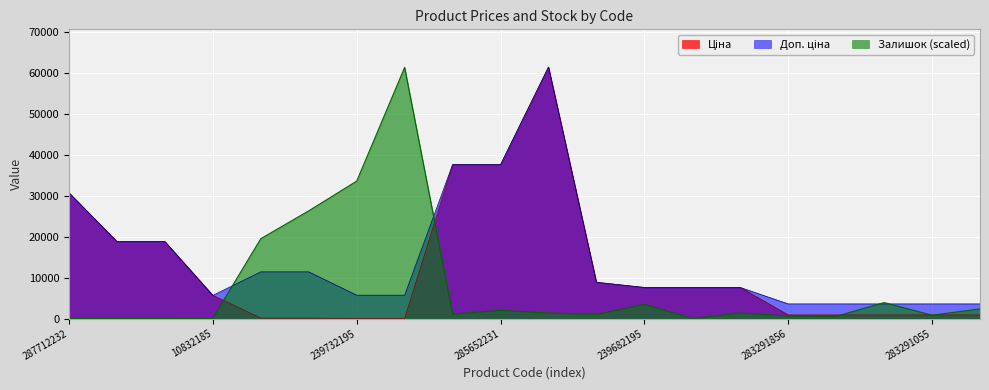

True or false: Доп. ціна and Ціна intersect in this chart.

False